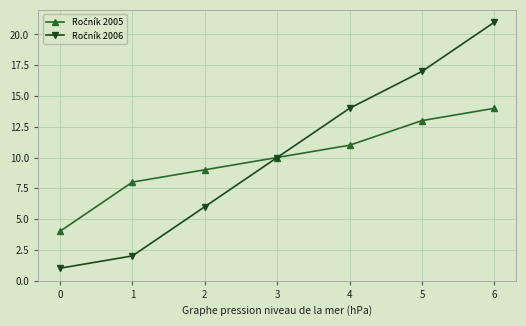

At which category is the sum across all series the highest?

6